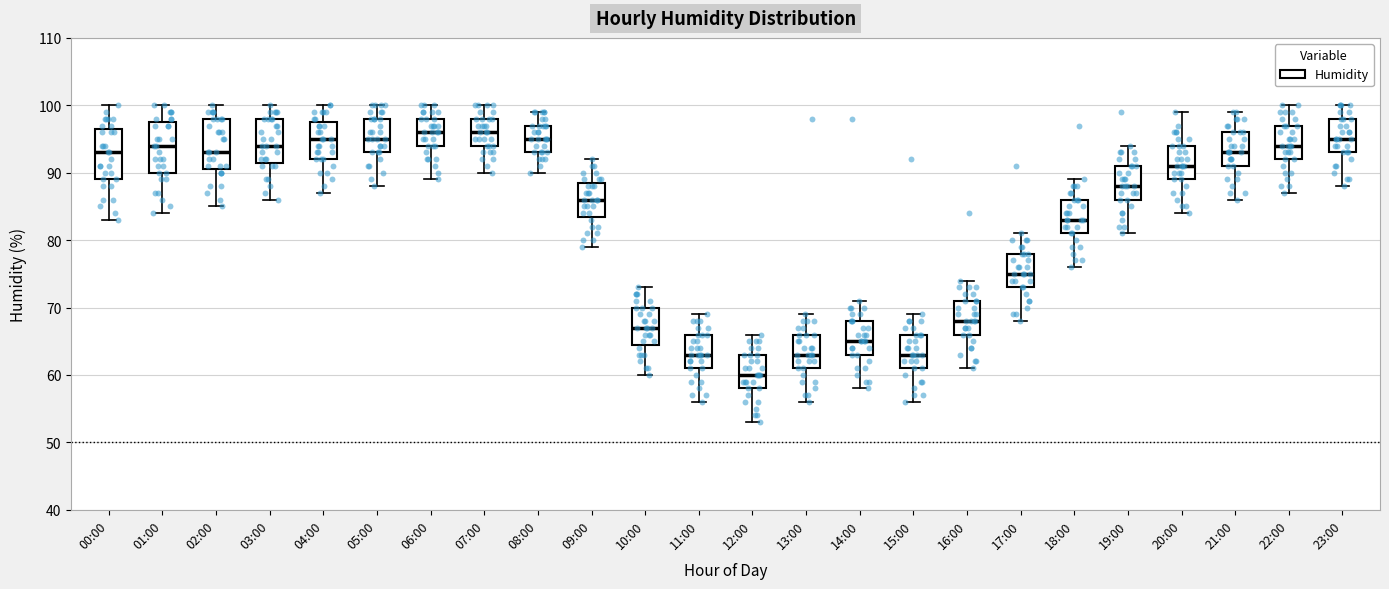

Where does the median line of the box for 18:00 sit on the y-axis? The values are not printed on the chart, so give them approximately, as read against the axis.

83